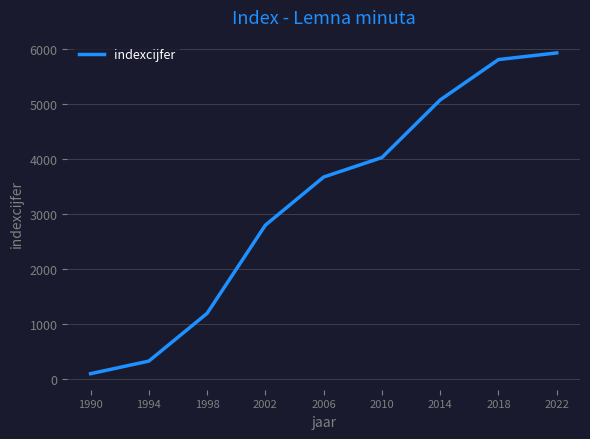

Reading left to right, what are all the values shown in this chart?

95	324	1192	2795	3670	4024	5071	5805	5926